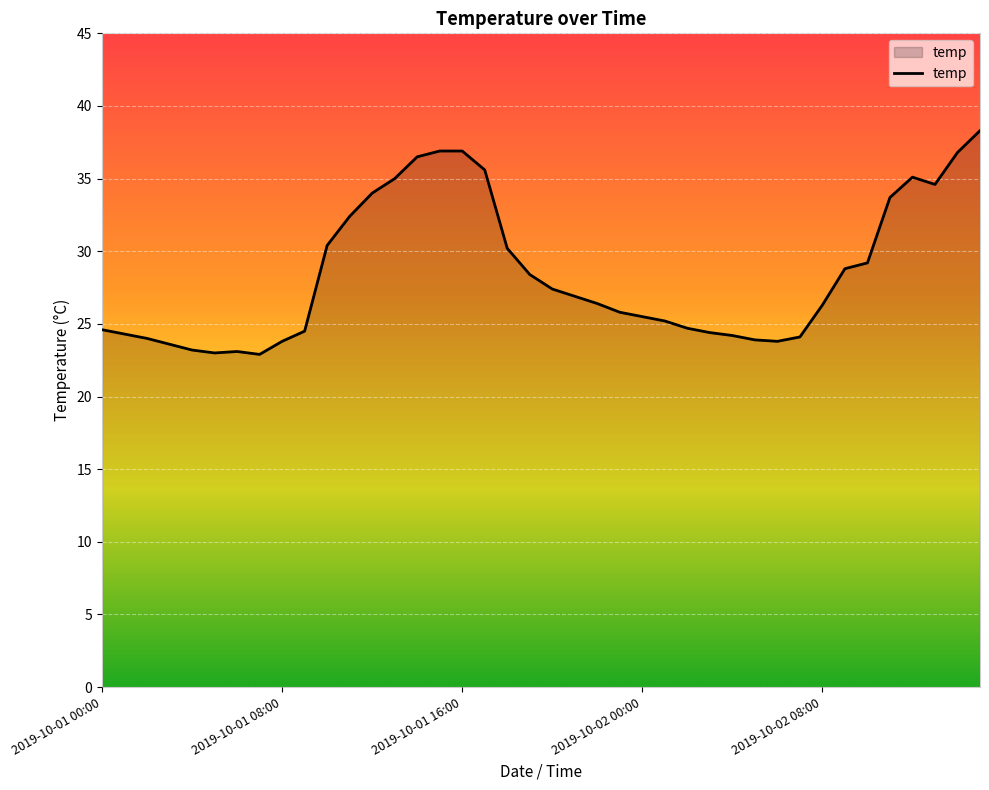

What is the greatest value displayed?

38.3